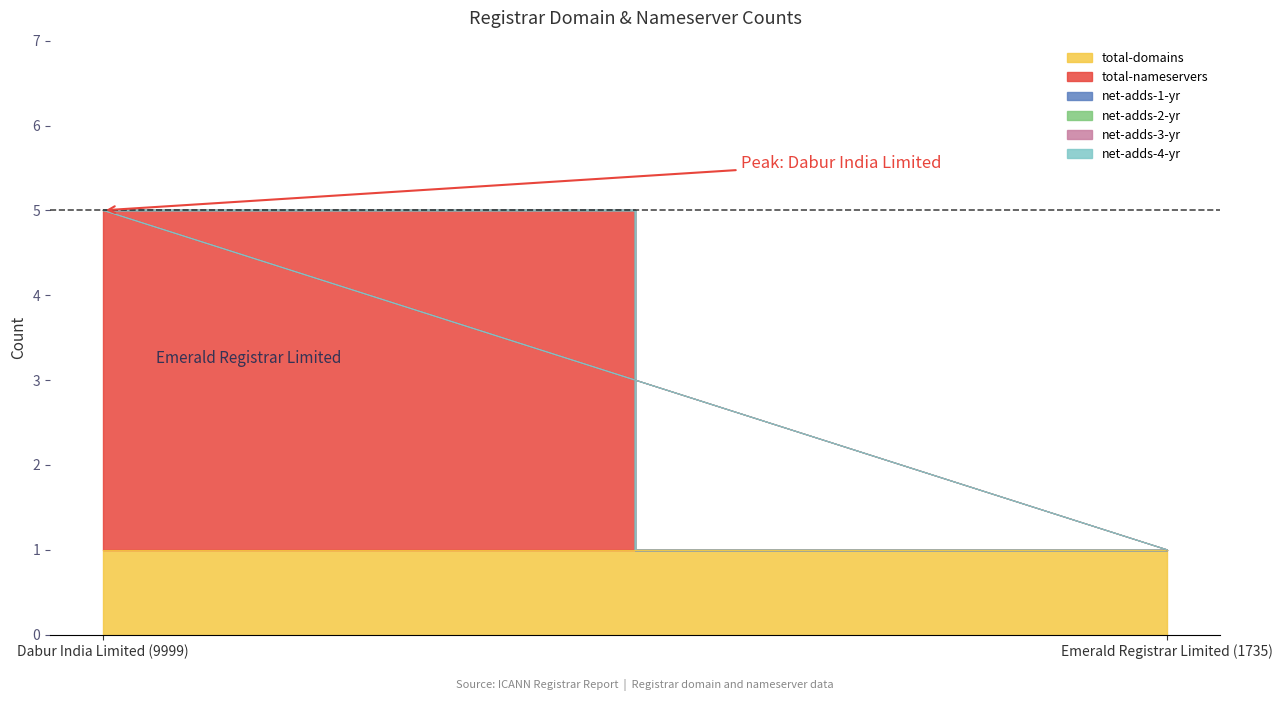

What is the total value across all series at Emerald Registrar Limited (1735)?

1